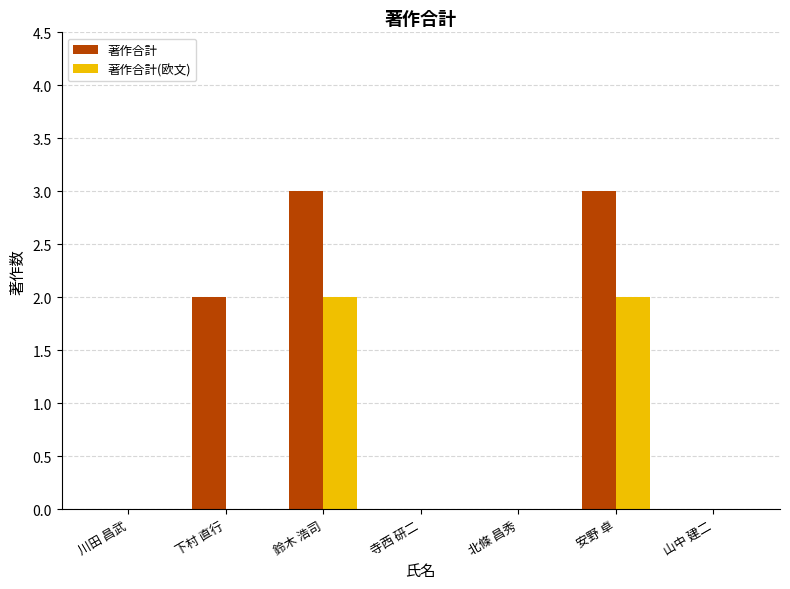

Which series has the largest total across all categories?

著作合計